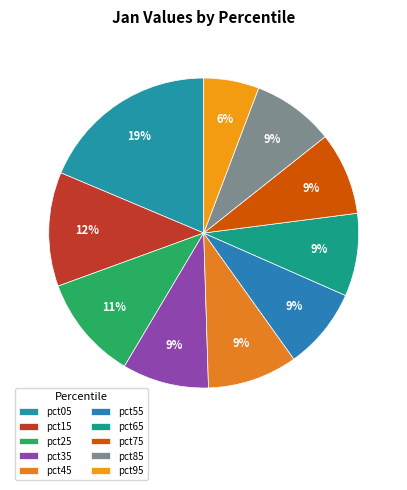

Is it true that pct65 is 9% of the pie?

True